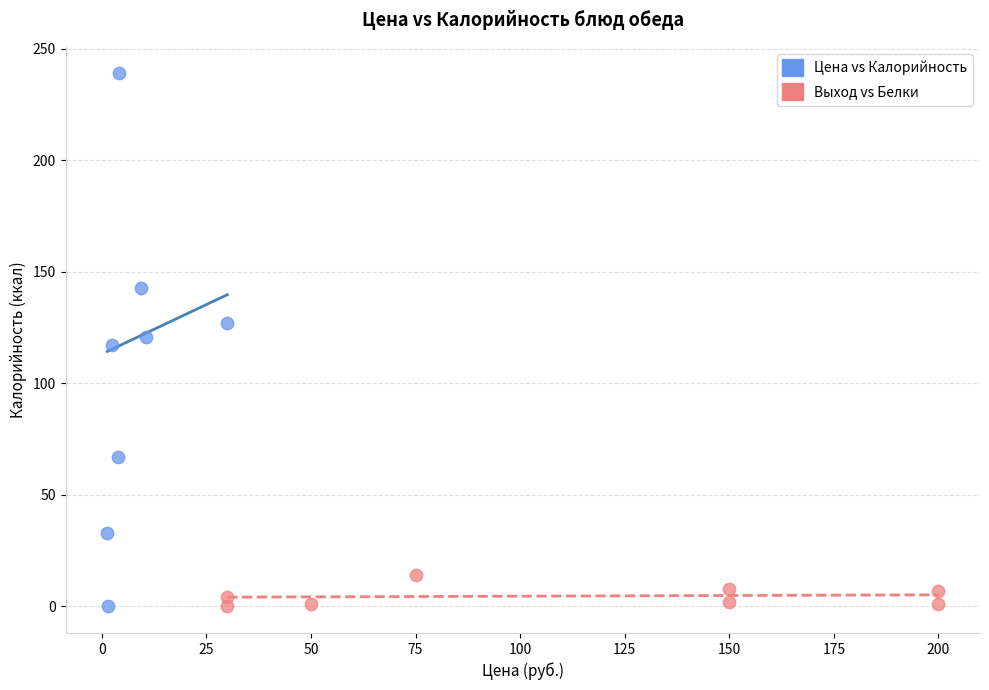

Which series contains the highest Y value?

Цена vs Калорийность